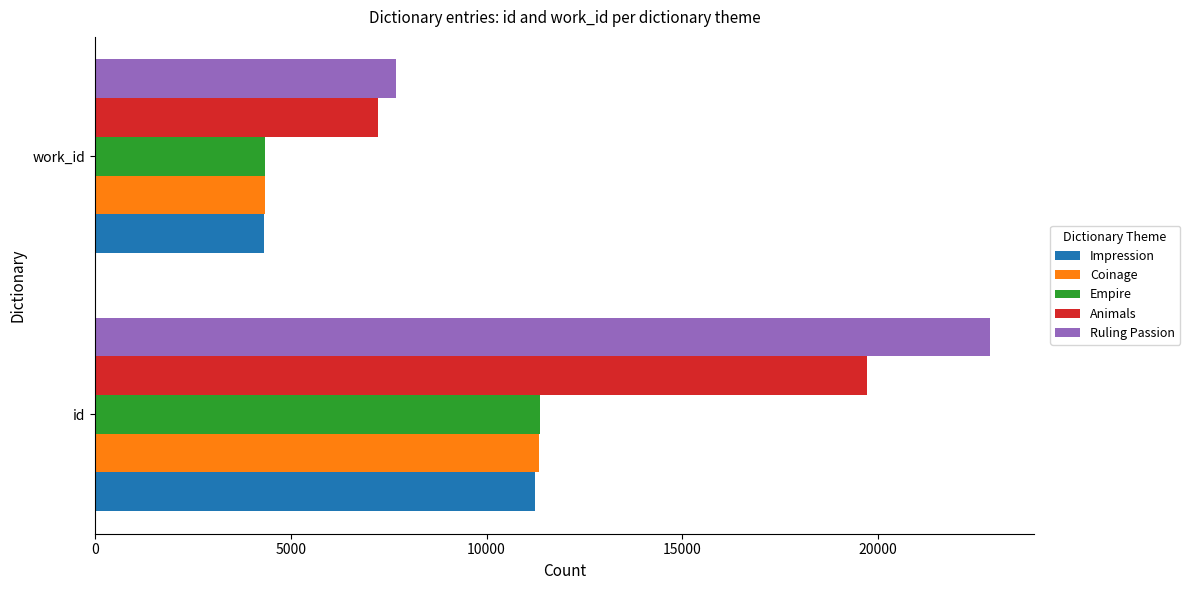

Rank the categories by Empire value from highest to lowest.

id, work_id